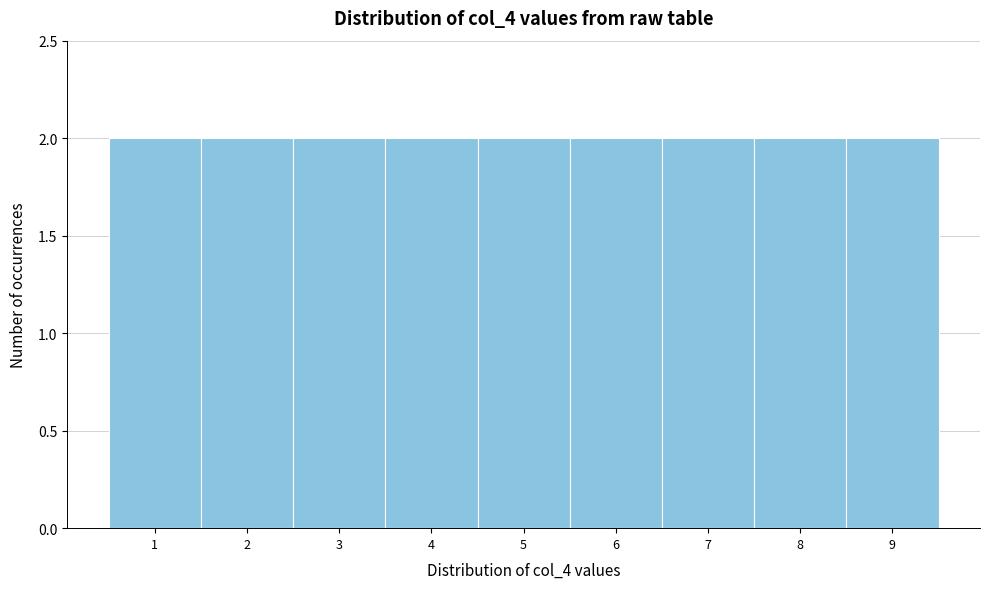

Reading left to right, list every bar in this chart as the range it spans on the x-axis followed by its height. The values are not printed on the chart, so give them approximately, as read against the axis.

0.5 to 1.5: 2
1.5 to 2.5: 2
2.5 to 3.5: 2
3.5 to 4.5: 2
4.5 to 5.5: 2
5.5 to 6.5: 2
6.5 to 7.5: 2
7.5 to 8.5: 2
8.5 to 9.5: 2